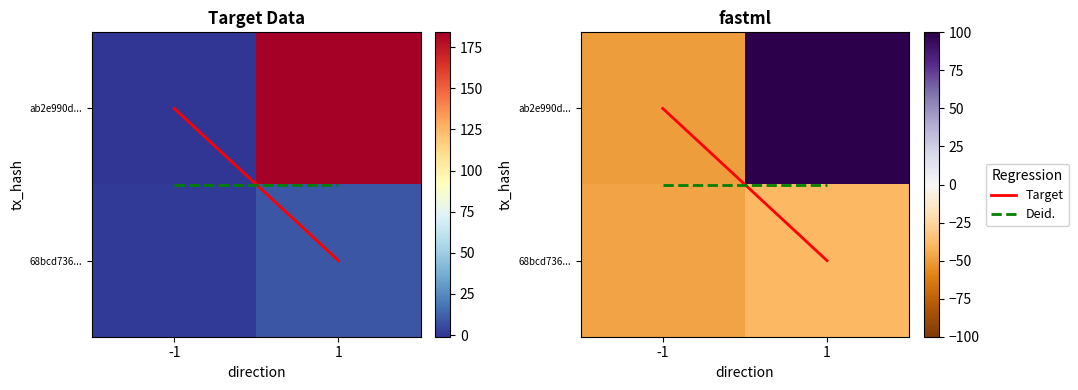

True or false: Deid. has a value of 0.5 at 1.

True